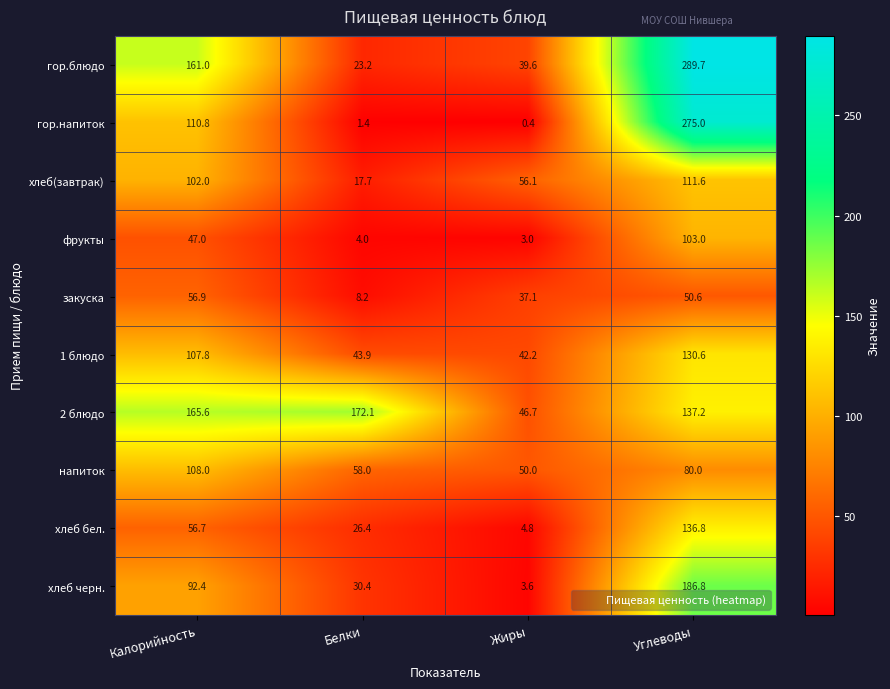

Rank the series at Калорийность from highest to lowest value.

2 блюдо, гор.блюдо, гор.напиток, напиток, 1 блюдо, хлеб(завтрак), хлеб черн., закуска, хлеб бел., фрукты